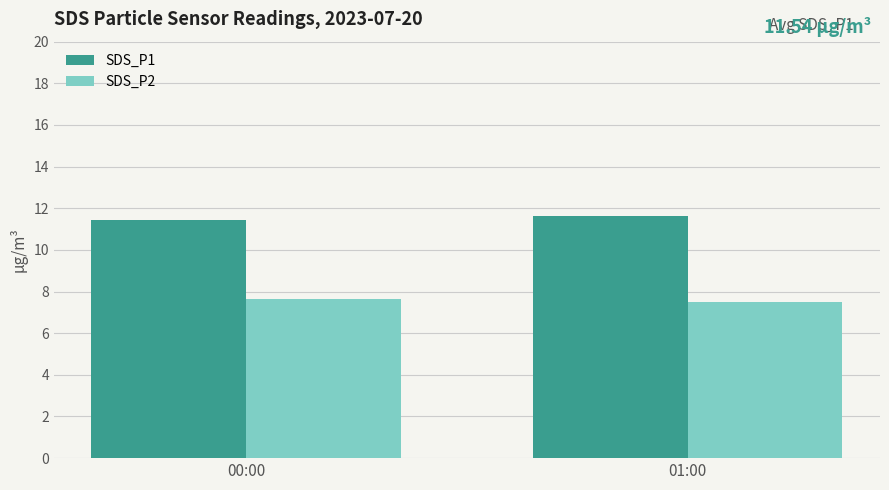

What is the average value of the SDS_P1 series?

11.5